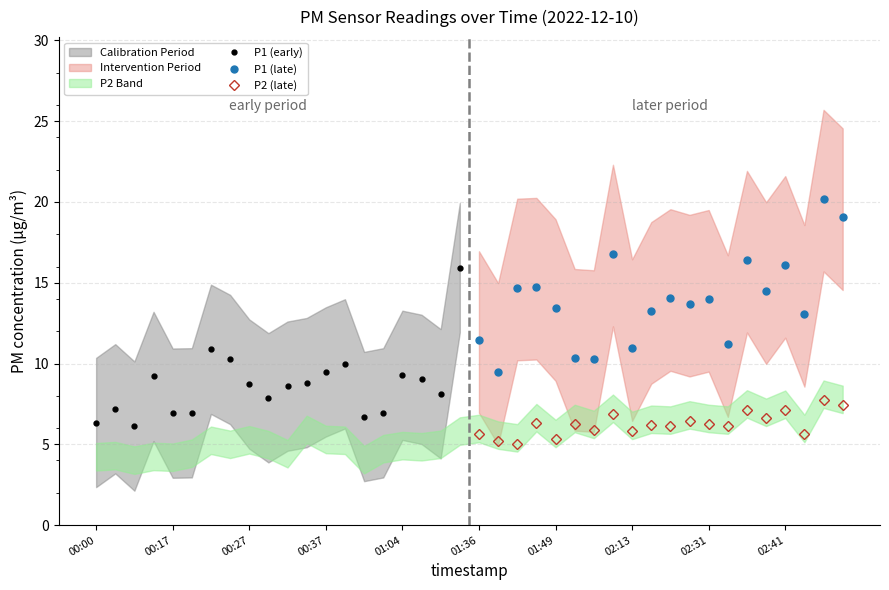

The P2 (late) series shows 2.0 at 02:41. True or false?

False